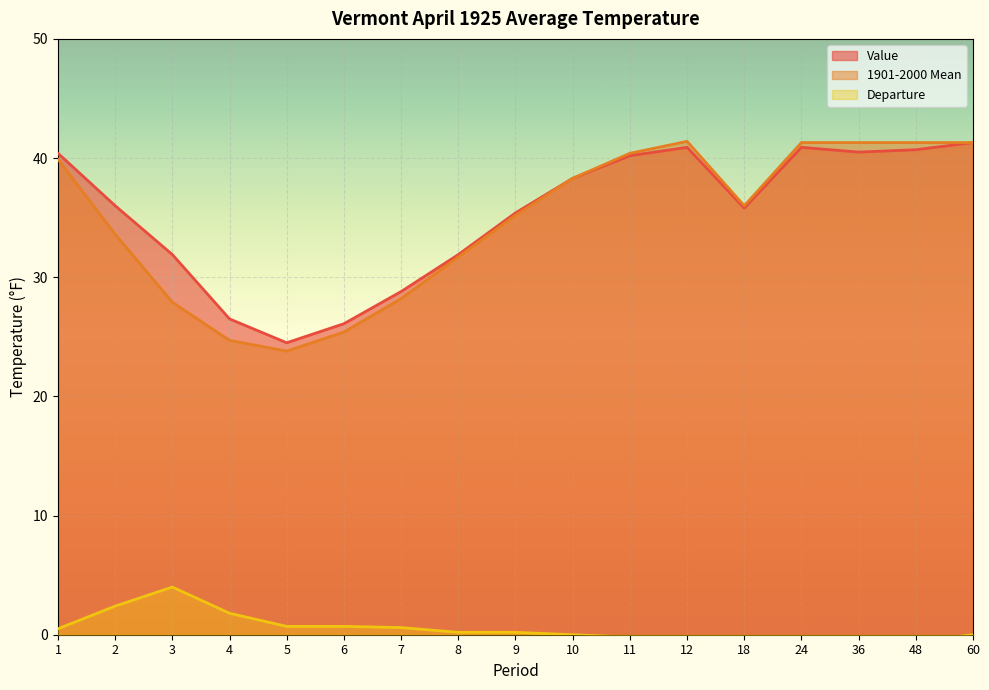

At which category is the sum across all series the highest?

60